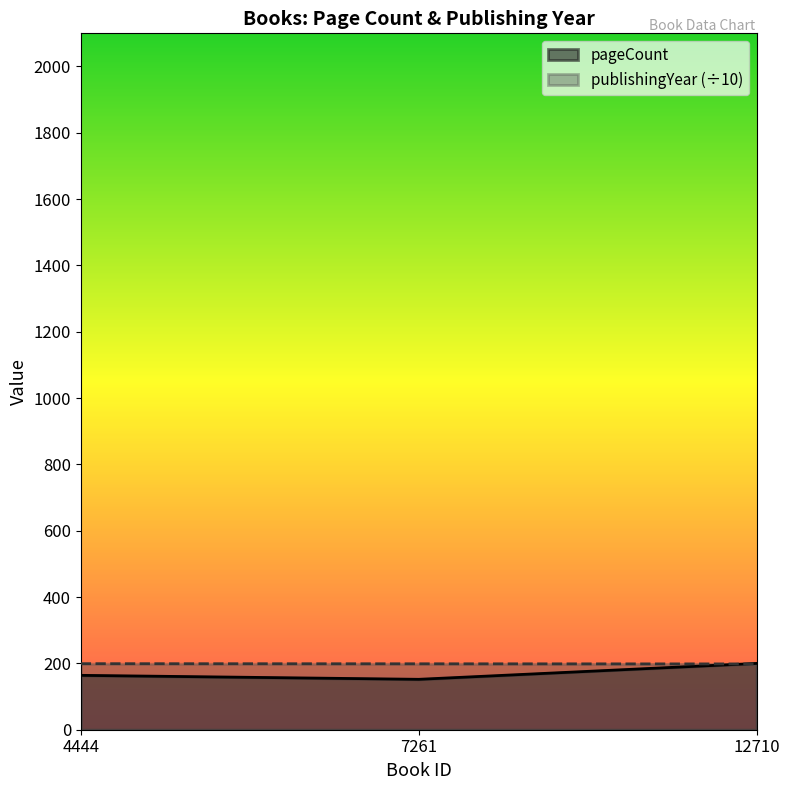

Count the publishingYear values in the range 198 to 199.

2